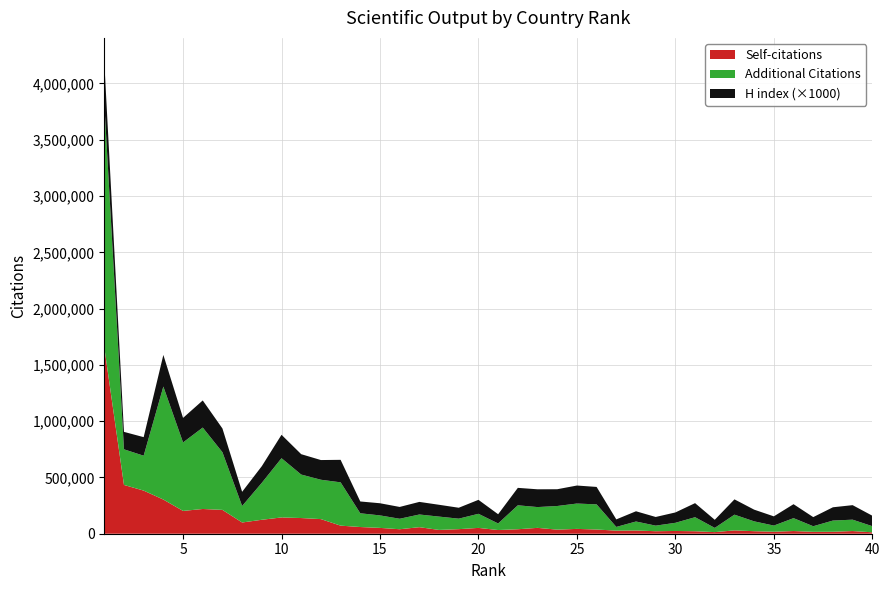

Reading right to left, transcribe all the data shown in this chart.

Citations: 40=67012	39=124844	38=116986	37=66597	36=138343	35=72361	34=109852	33=169265	32=51753	31=146724	30=96989	29=71784	28=108534	27=60368	26=260728	25=268132	24=246274	23=236750	22=252454	21=91046	20=177050	19=133790	18=152126	17=170710	16=132910	15=162747	14=181551	13=456483	12=479531	11=525580	10=670923	9=452253	8=246339	7=723906	6=943048	5=810811	4=1307387	3=692998	2=749825	1=3826207
Self-citations: 40=12625	39=23700	38=17436	37=16889	36=23822	35=17794	34=22400	33=29668	32=14311	31=22010	30=24424	29=22218	28=28769	27=27460	26=37322	25=42915	24=36190	23=52083	22=39835	21=32803	20=51728	19=40604	18=33727	17=58085	16=39854	15=51789	14=59515	13=71848	12=129935	11=139329	10=144615	9=123953	8=99759	7=211796	6=219784	5=202675	4=303566	3=383128	2=433436	1=1657872
H index: 40=93	39=129	38=118	37=81	36=124	35=82	34=104	33=136	32=72	31=125	30=92	29=77	28=91	27=67	26=155	25=160	24=149	23=158	22=155	21=82	20=124	19=97	18=105	17=112	16=105	15=108	14=105	13=200	12=175	11=181	10=208	9=148	8=126	7=211	6=241	5=218	4=281	3=165	2=155	1=369